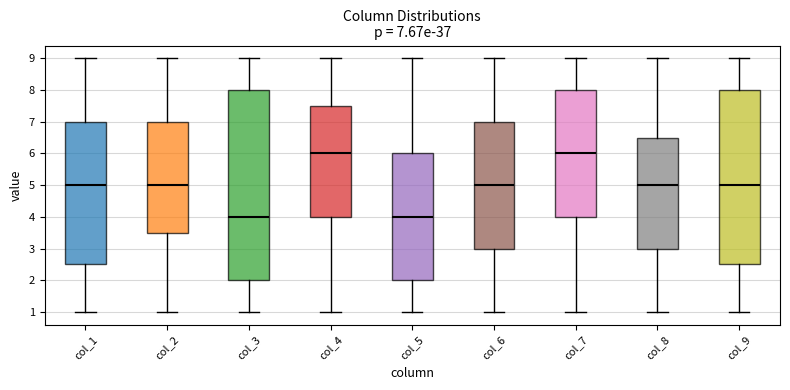

Which box is the tallest, from its lower edge to its upper edge?

col_3